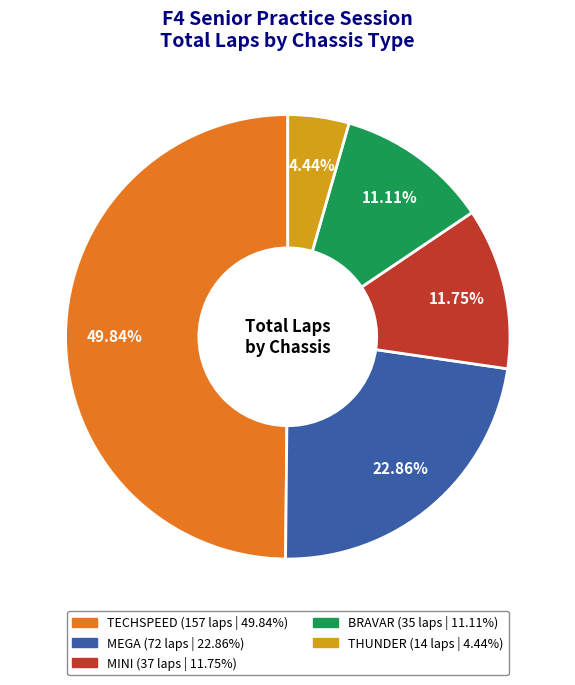

Does BRAVAR represent more than half of the total?

No